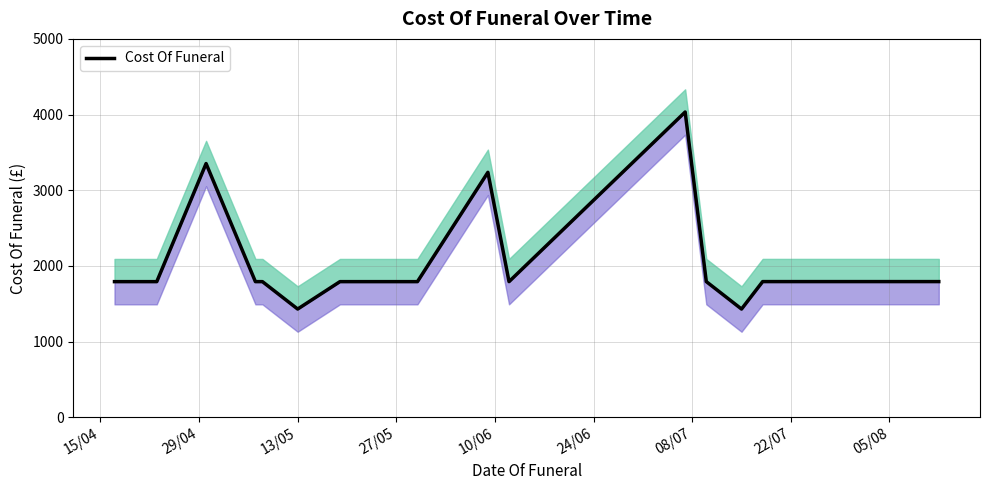

What is the value of the 20th point from the left?

1793.5